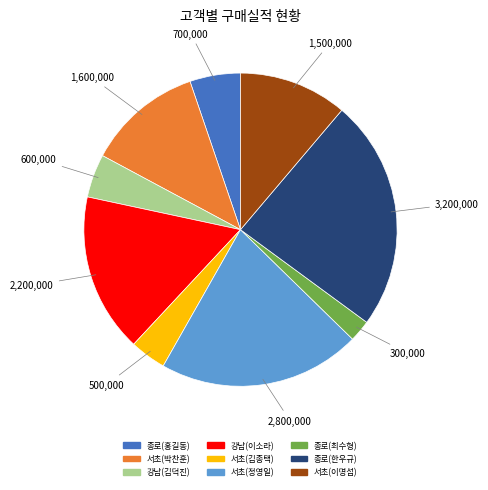

Between 서초(김종택) and 강남(김덕진), which is larger?

강남(김덕진)